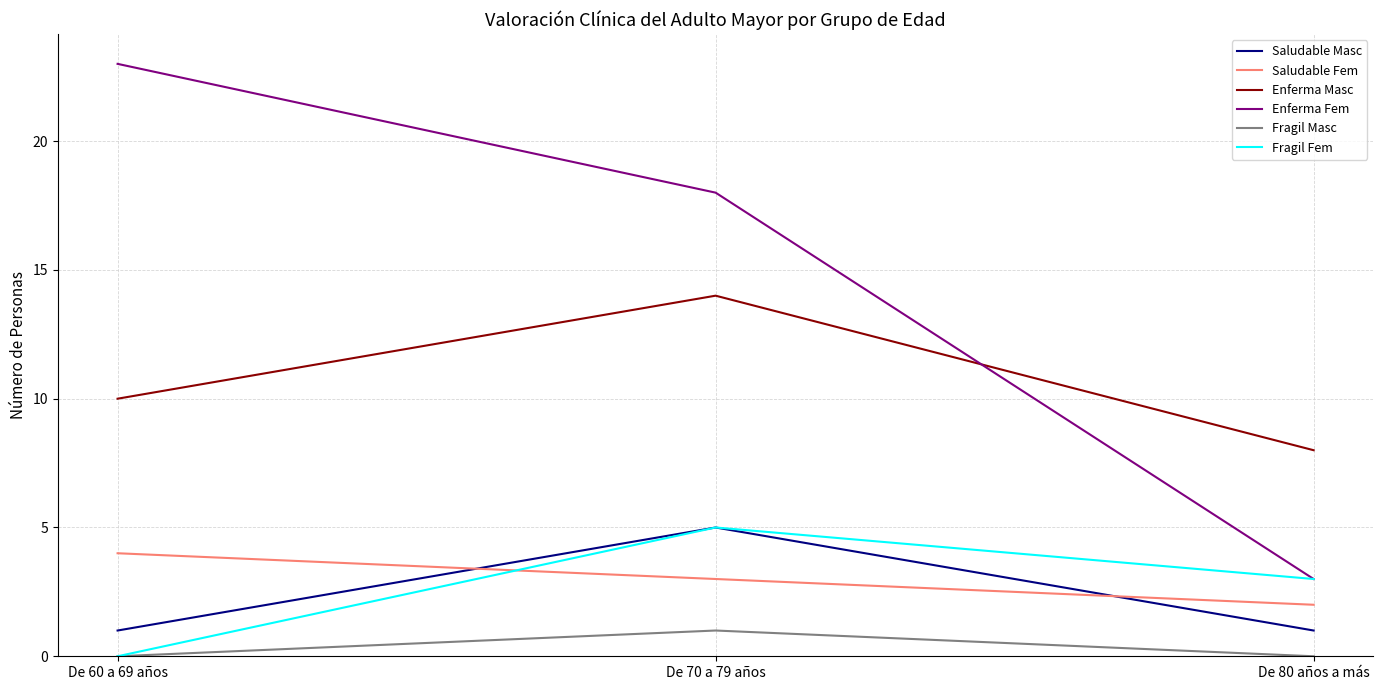

Reading left to right, list all the values displayed in this chart.

Saludable Masc: 1	5	1
Saludable Fem: 4	3	2
Enferma Masc: 10	14	8
Enferma Fem: 23	18	3
Fragil Masc: 0	1	0
Fragil Fem: 0	5	3